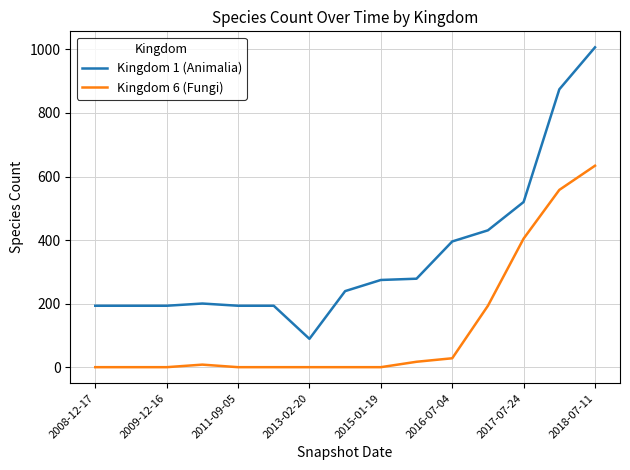

Which series has the largest range (max minus min)?

Kingdom 1 (Animalia)